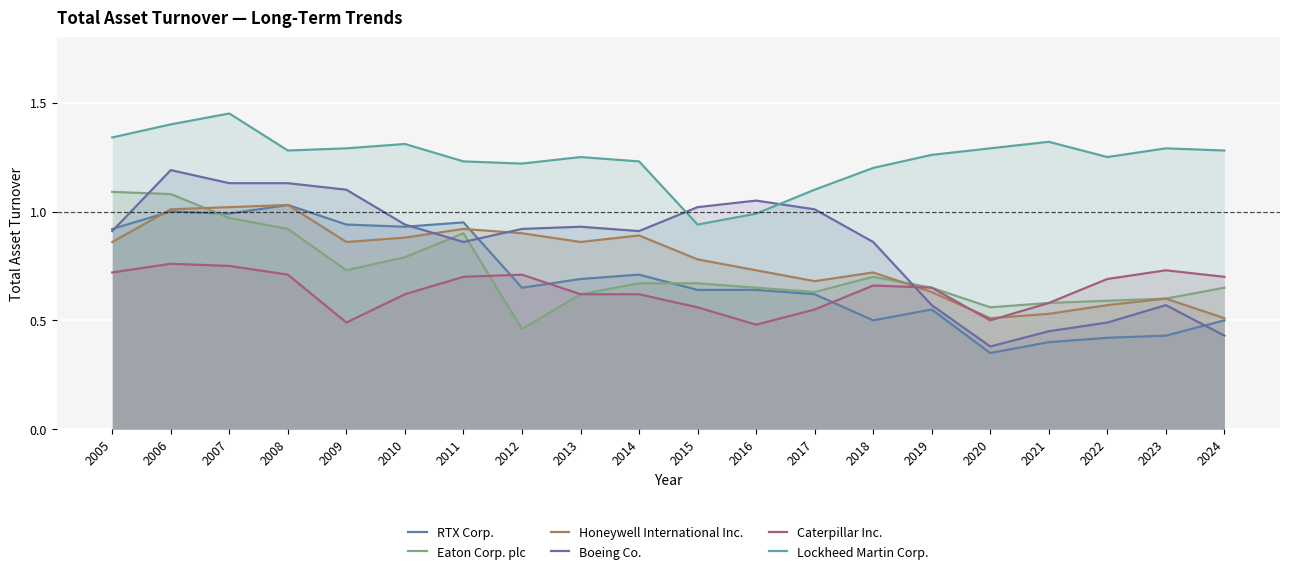

Which series has the largest range (max minus min)?

Boeing Co.